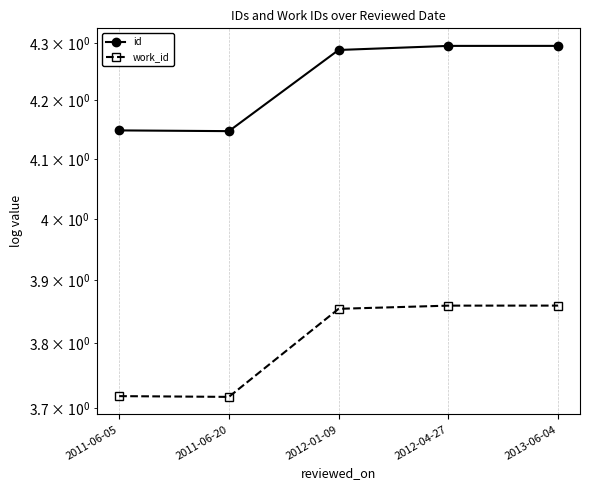

Read the id value at 2013-06-04.

4.3